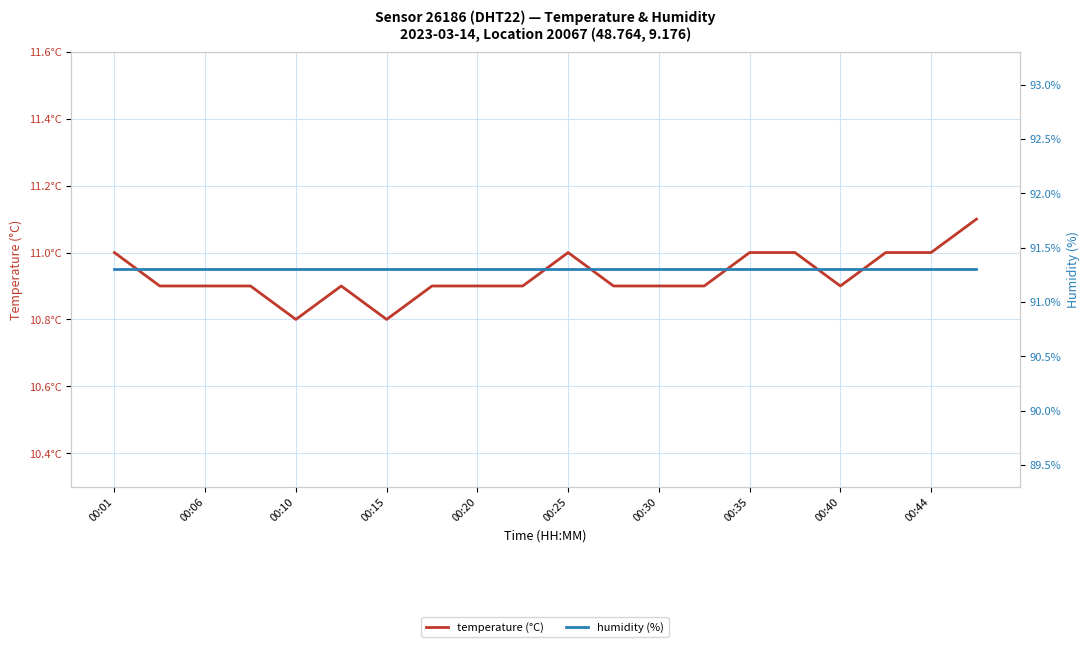

True or false: humidity (%) and temperature (°C) intersect in this chart.

False